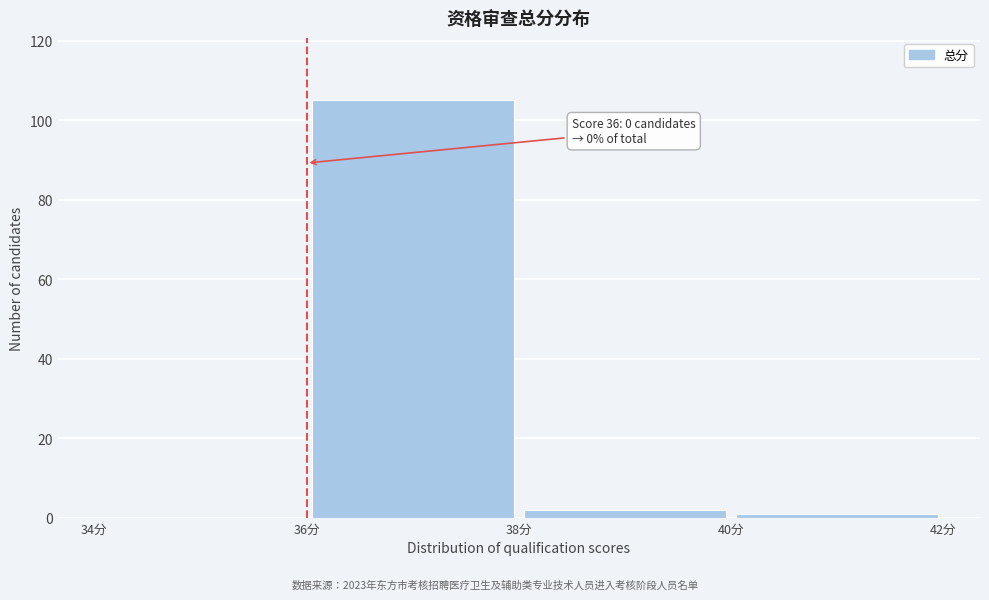

Over which range of the x-axis is the bar tallest?

36 to 38